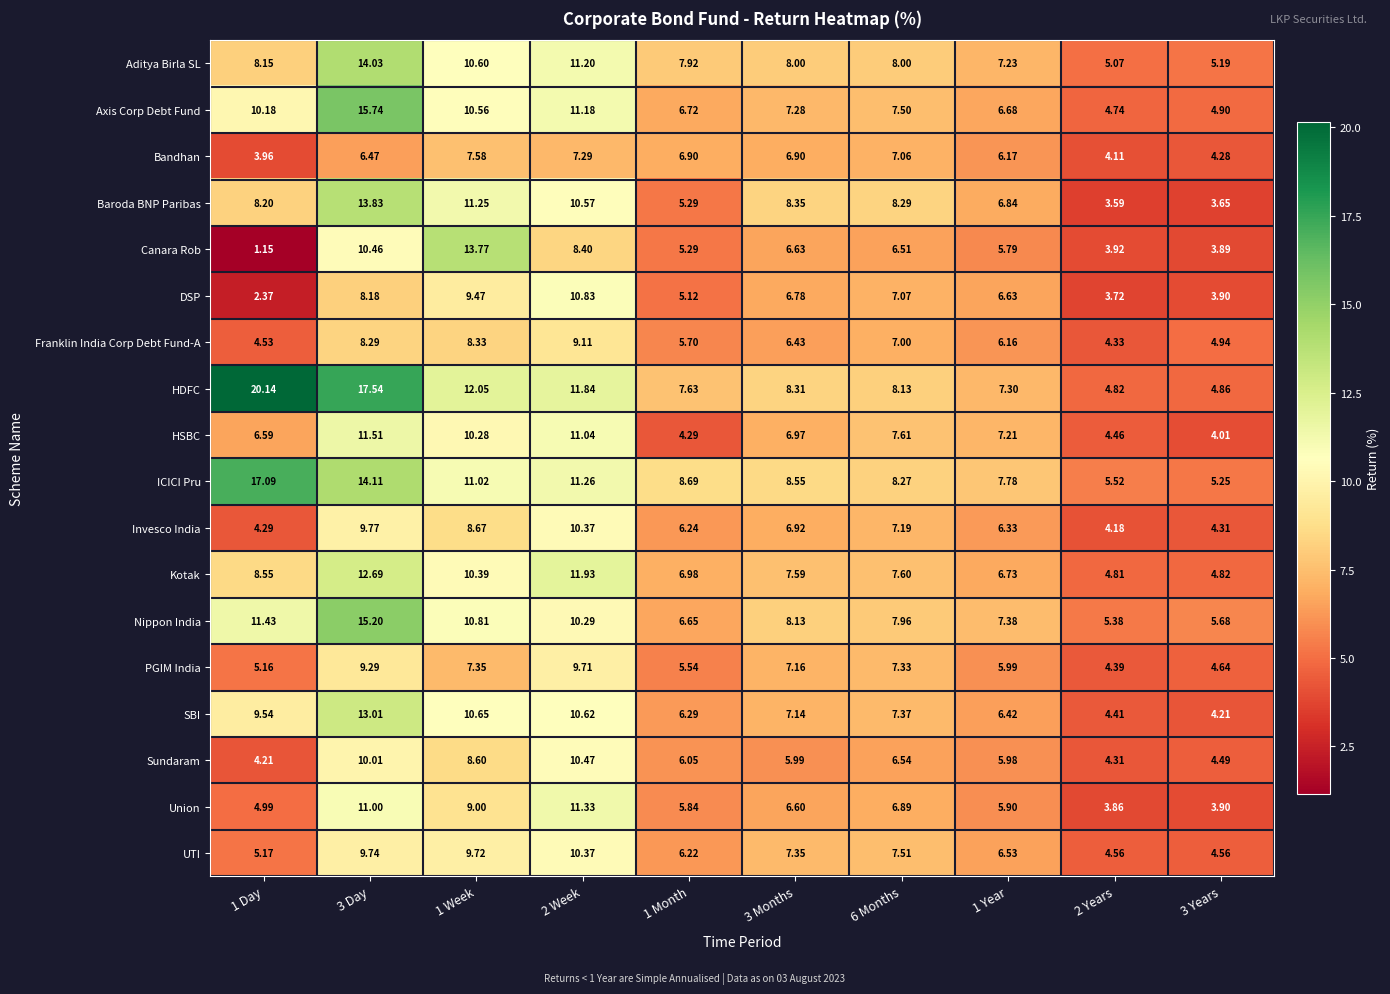

Rank the series at 1 Day from highest to lowest value.

HDFC, ICICI Pru, Nippon India, Axis Corp Debt Fund, SBI, Kotak, Baroda BNP Paribas, Aditya Birla SL, HSBC, UTI, PGIM India, Union, Franklin India Corp Debt Fund-A, Invesco India, Sundaram, Bandhan, DSP, Canara Rob